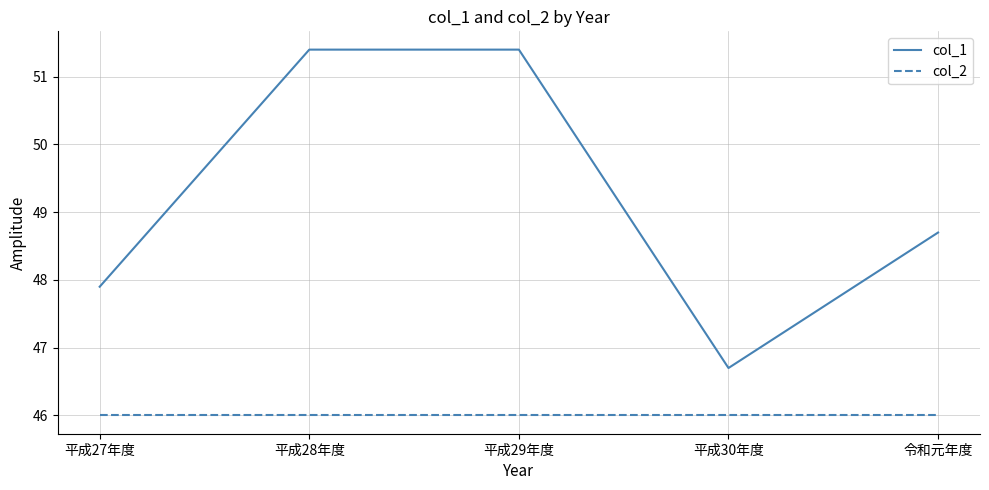

At which label does col_1 reach its minimum?

平成30年度